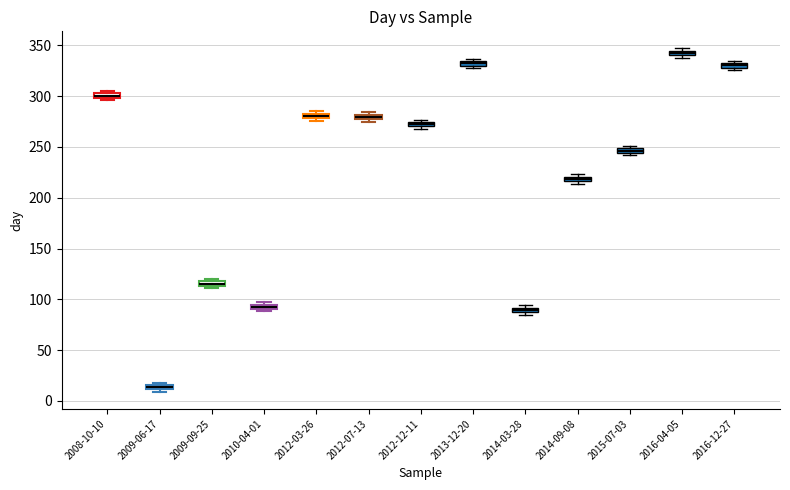

Where is the lower edge of the box for 2014-03-28 on the y-axis? The values are not printed on the chart, so give them approximately, as read against the axis.

85